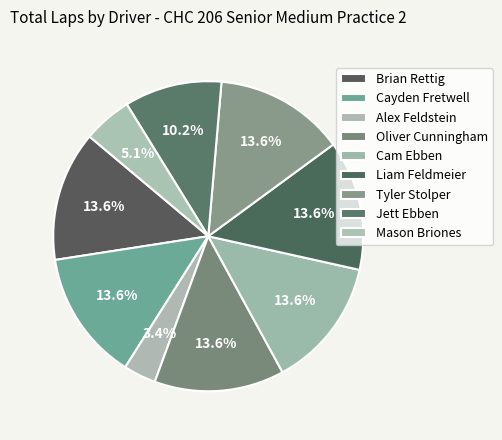

Count the number of slices in the pie.

9